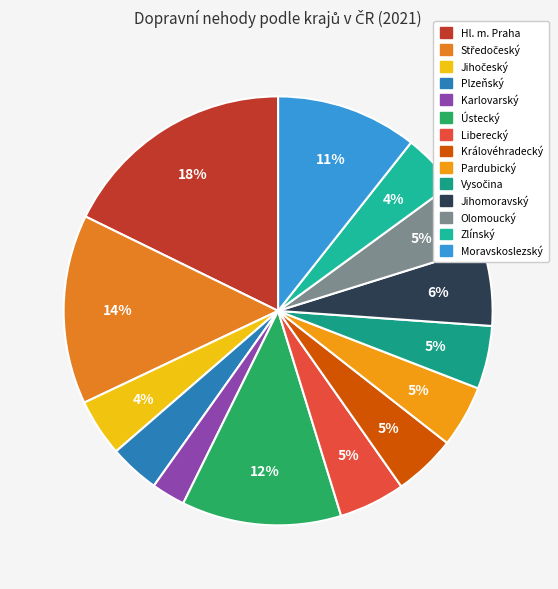

To the nearest percent, what portion does Plzeňský represent?

4%